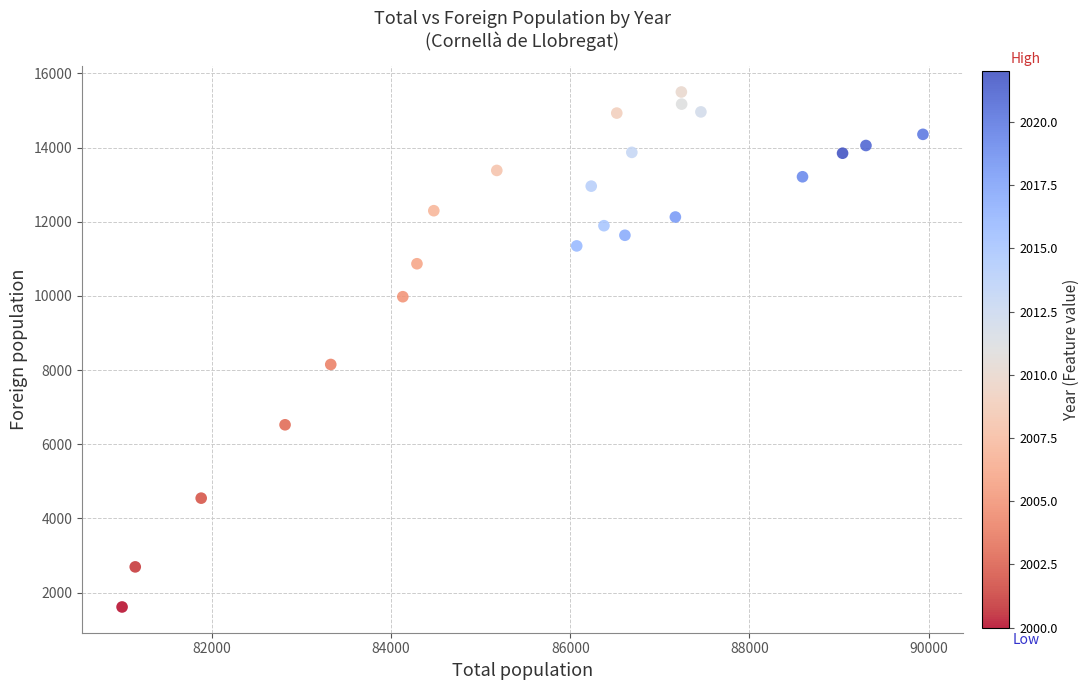

What Y value in the scatter plot is closest to 8555?

8151